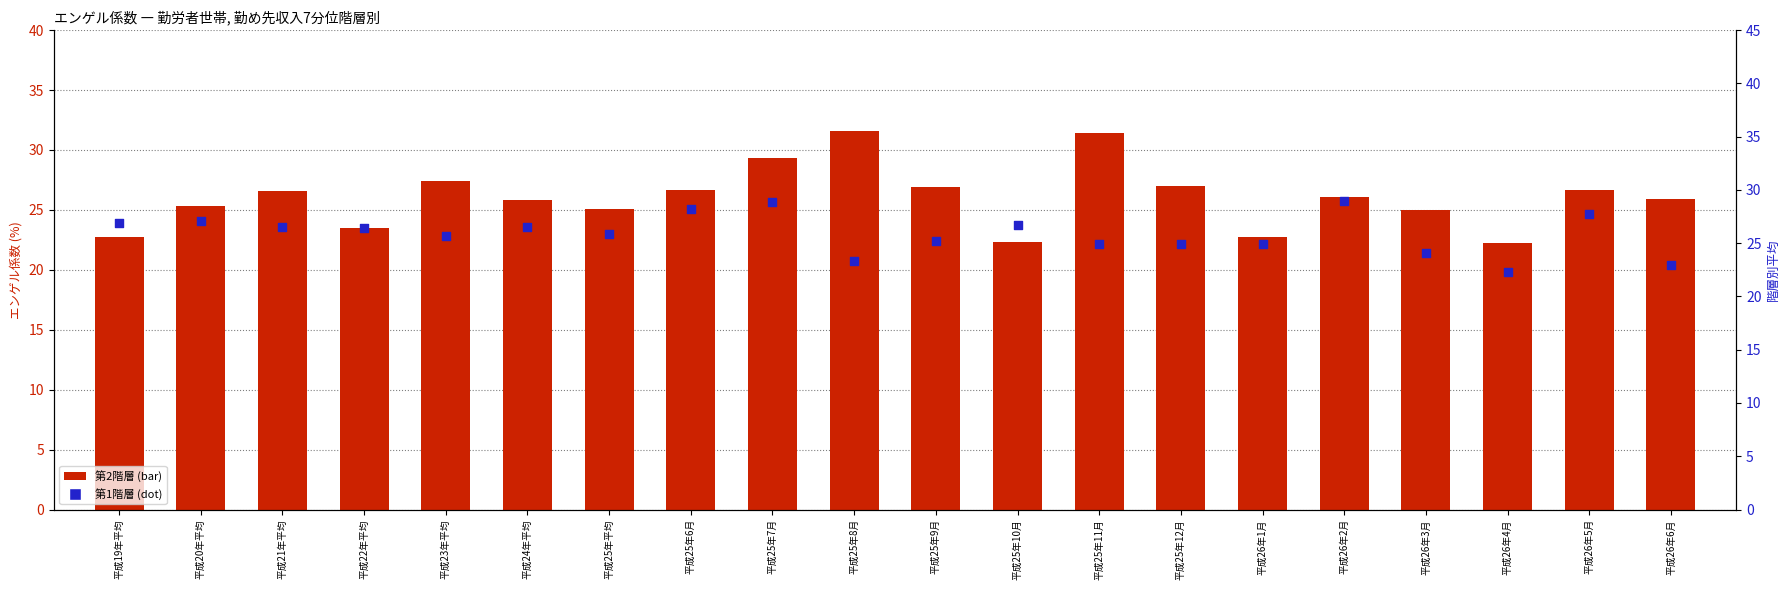

Which series has the largest Y range (max minus min)?

第2階層 (bar)